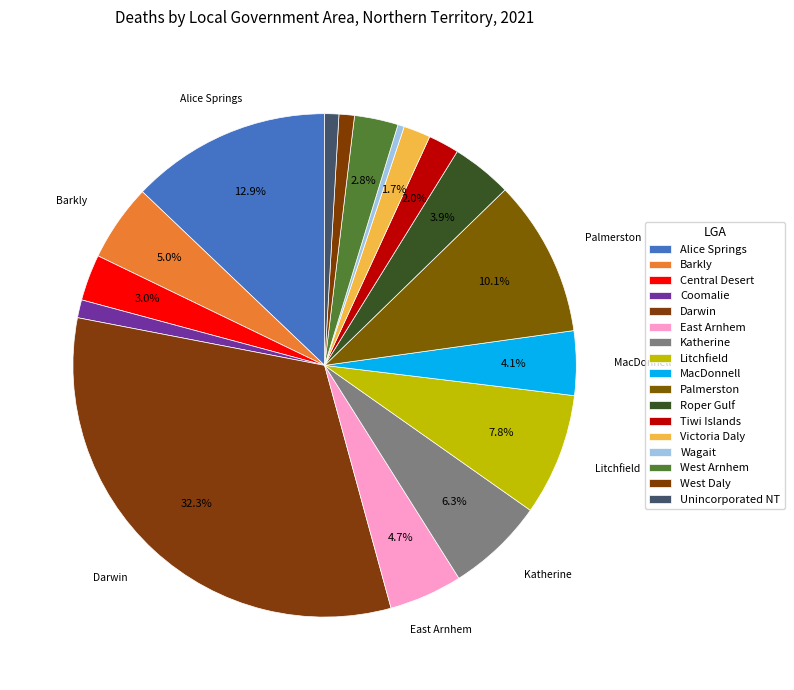

To the nearest percent, what percentage of the pie is Roper Gulf?

4%